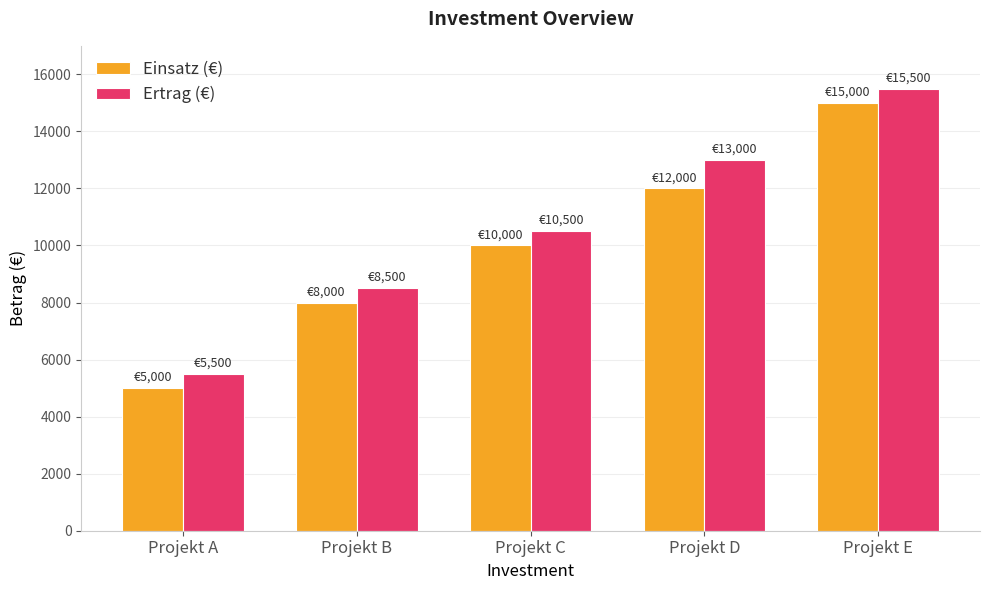

Count the number of categories in the chart.

5